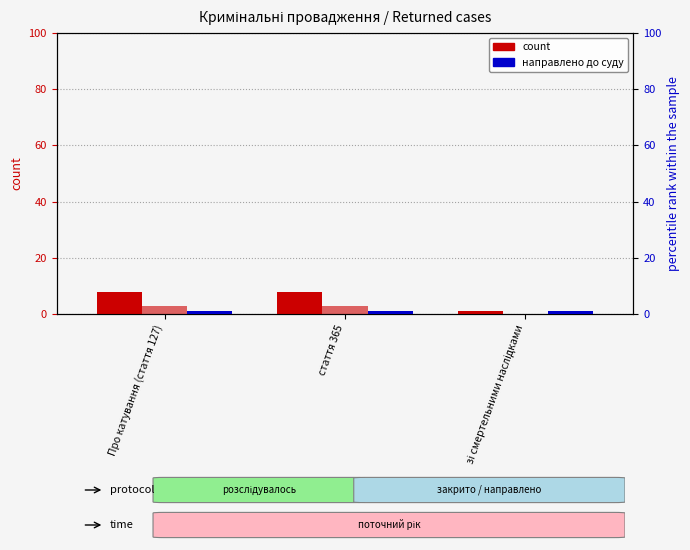

Read the Направлено до суду value at зі смертельними наслідками.

1